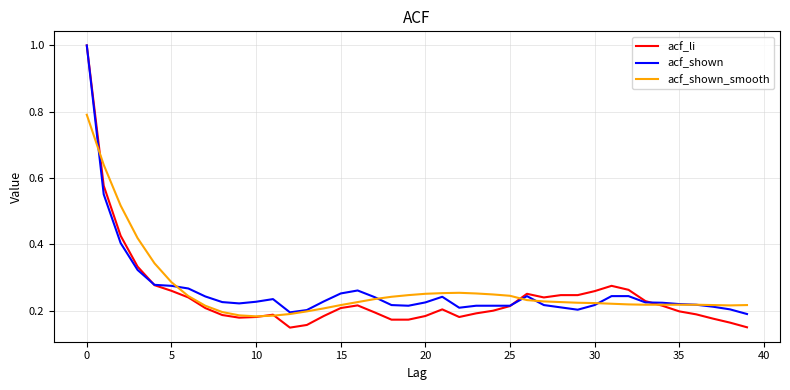

True or false: acf_li has more than 2 points higher than both neighbors.

True